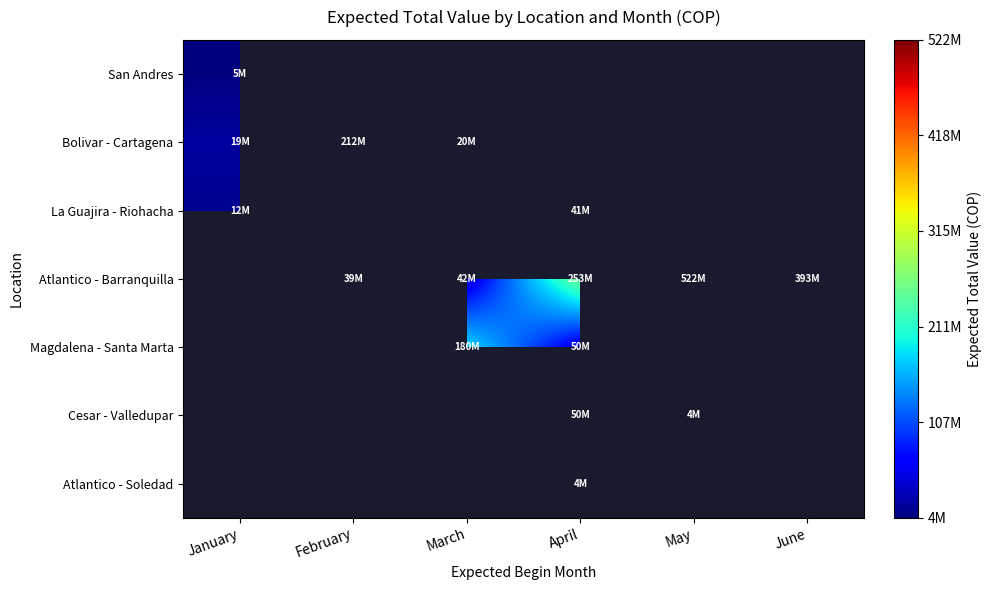

Read the Atlantico - Barranquilla value at March.

42500000.0